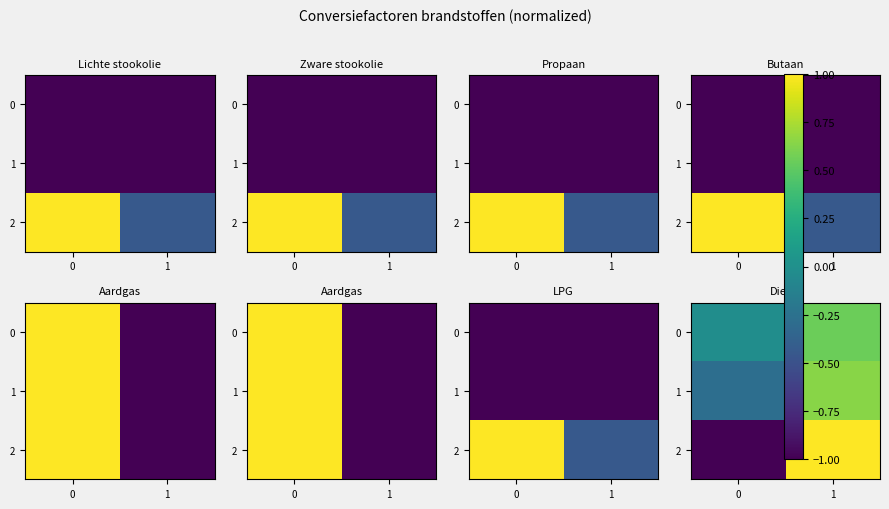

At how many categories does at least one series exceed 0?

1